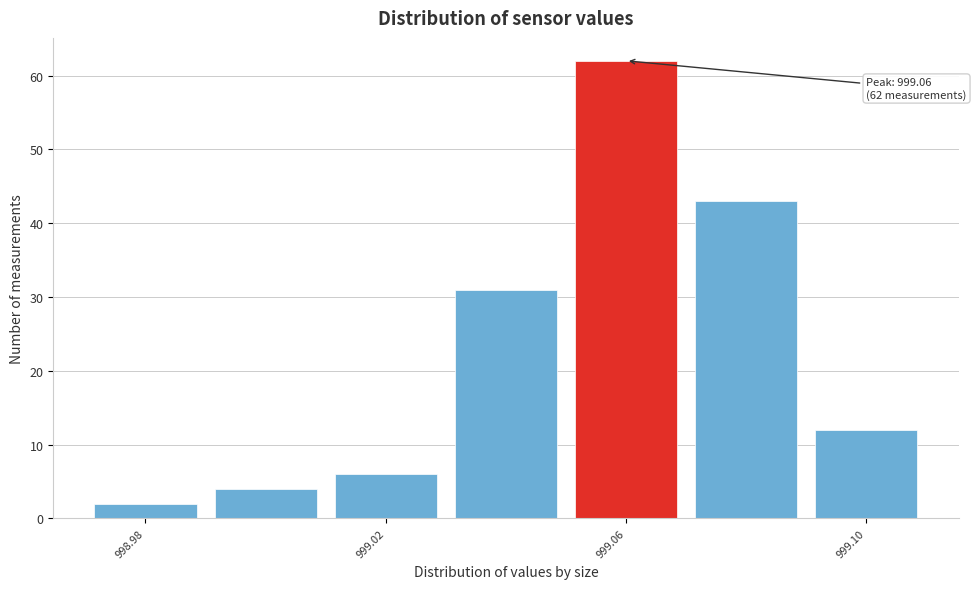

Over which range of the x-axis is the bar tallest?

999.05 to 999.07